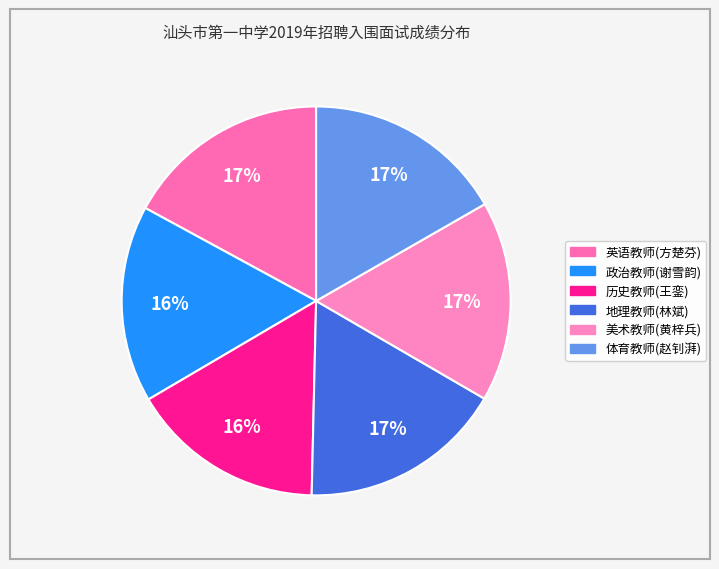

How many slices are in this pie chart?

6